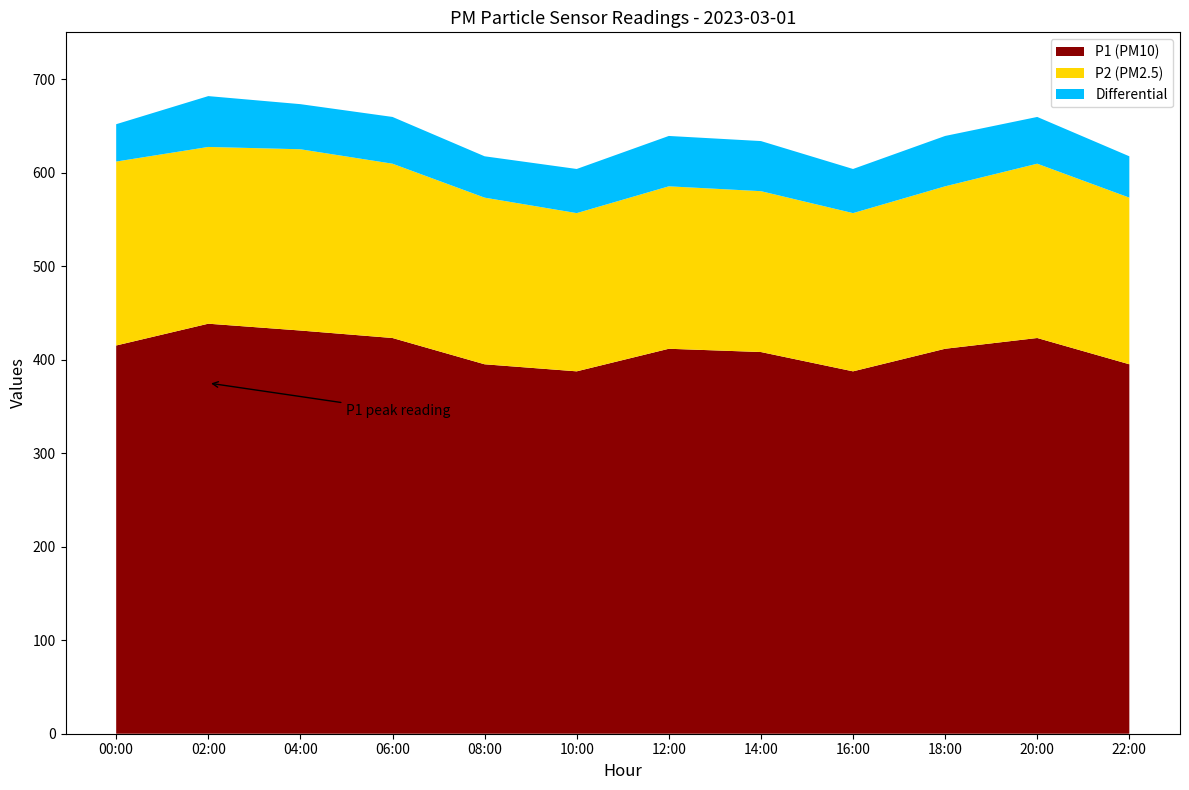

The value of P1 (PM10) at 22:00 is 108.8. True or false?

False